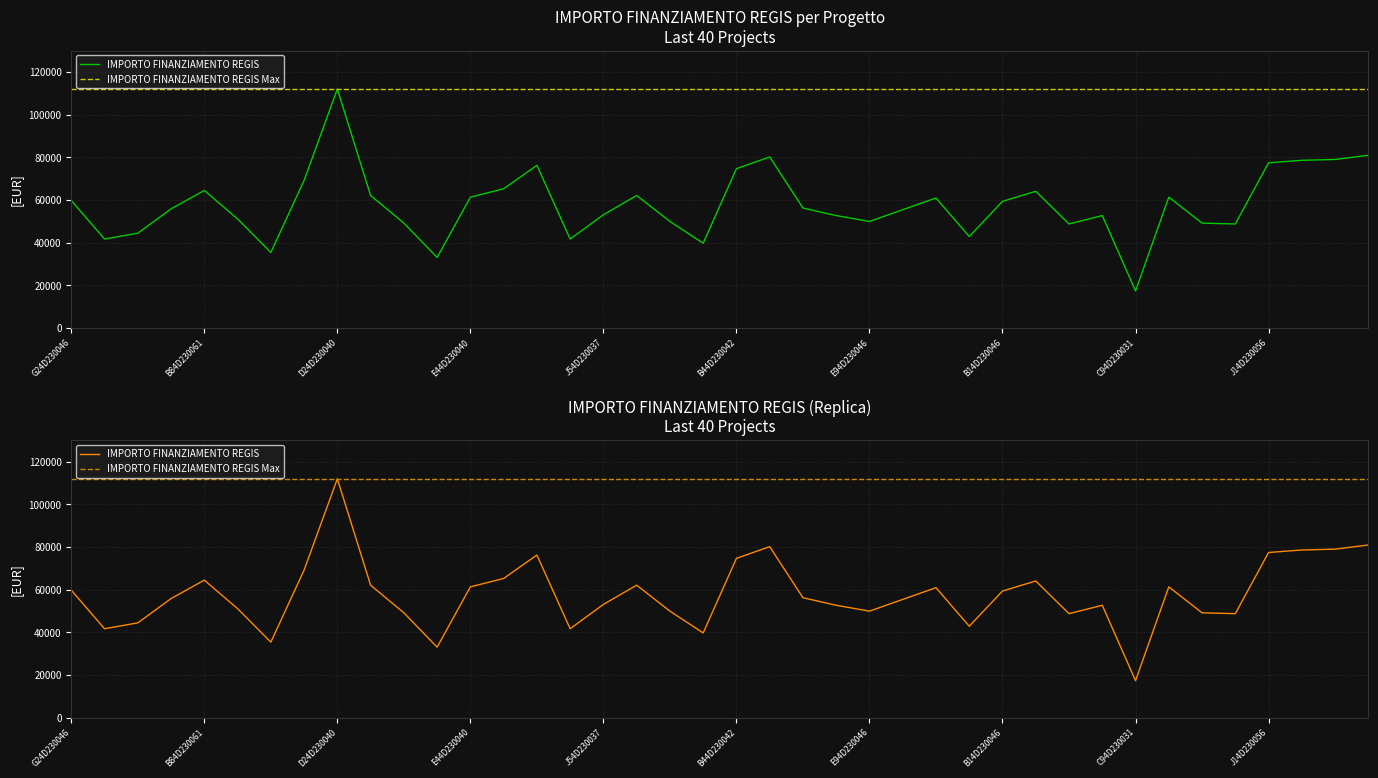

True or false: IMPORTO FINANZIAMENTO REGIS and IMPORTO FINANZIAMENTO REGIS Max intersect in this chart.

False